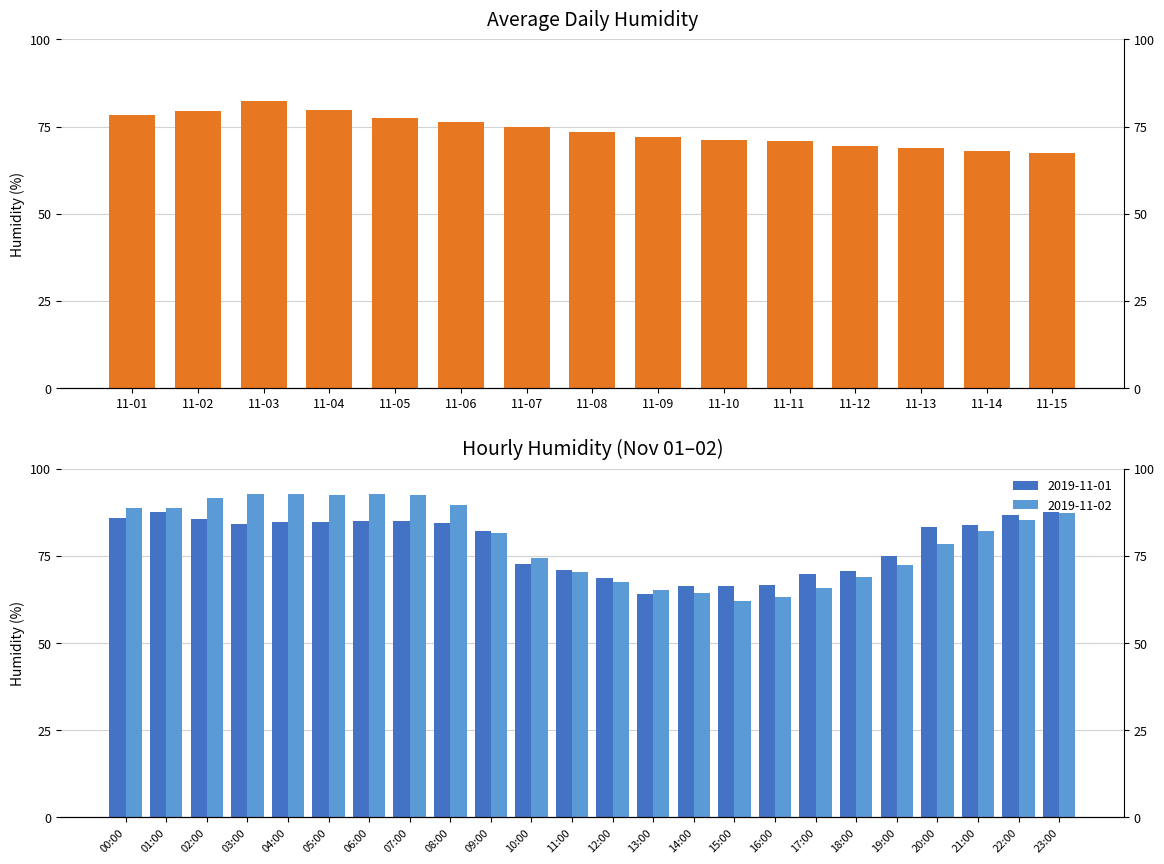

The chart shows a value of 103.2 at 11-11. True or false?

False